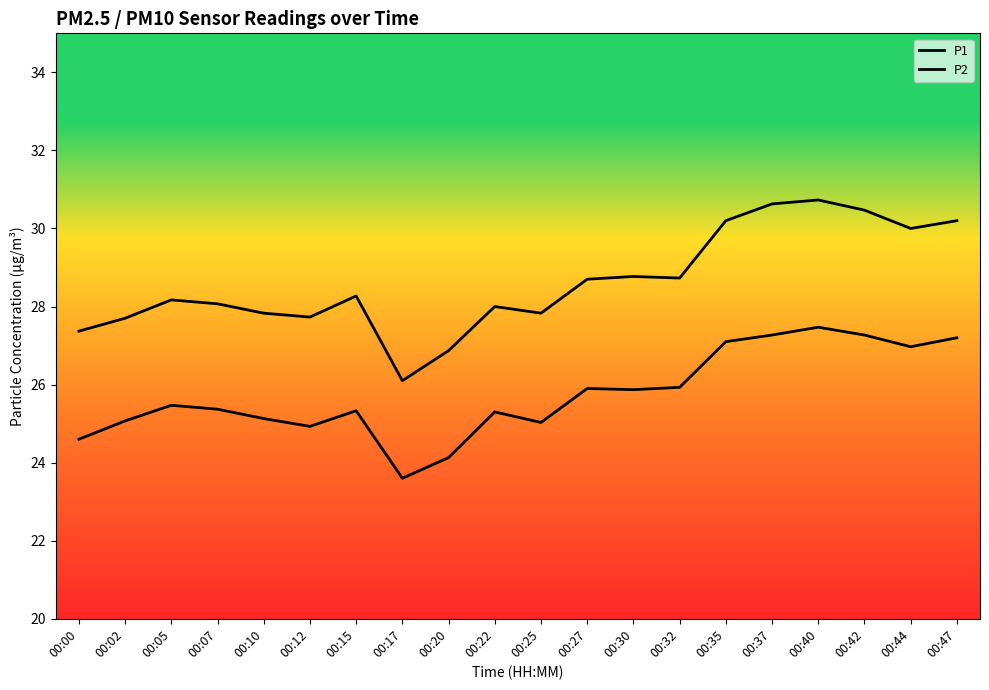

Which series has the largest total across all categories?

P1